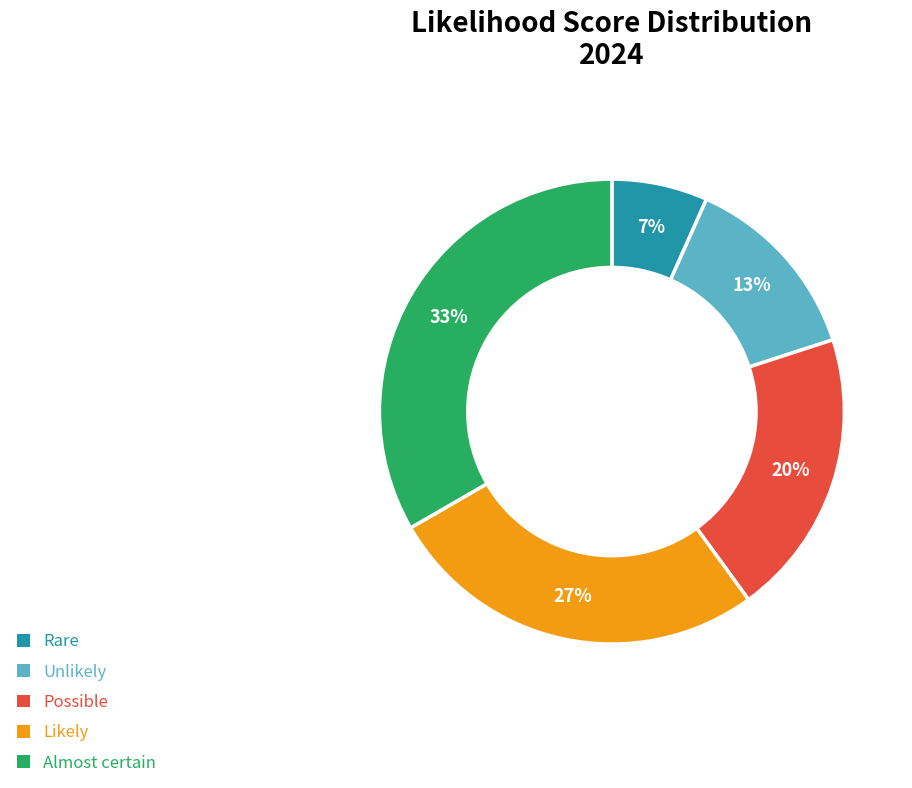

Which category has the smallest portion of the pie?

Rare